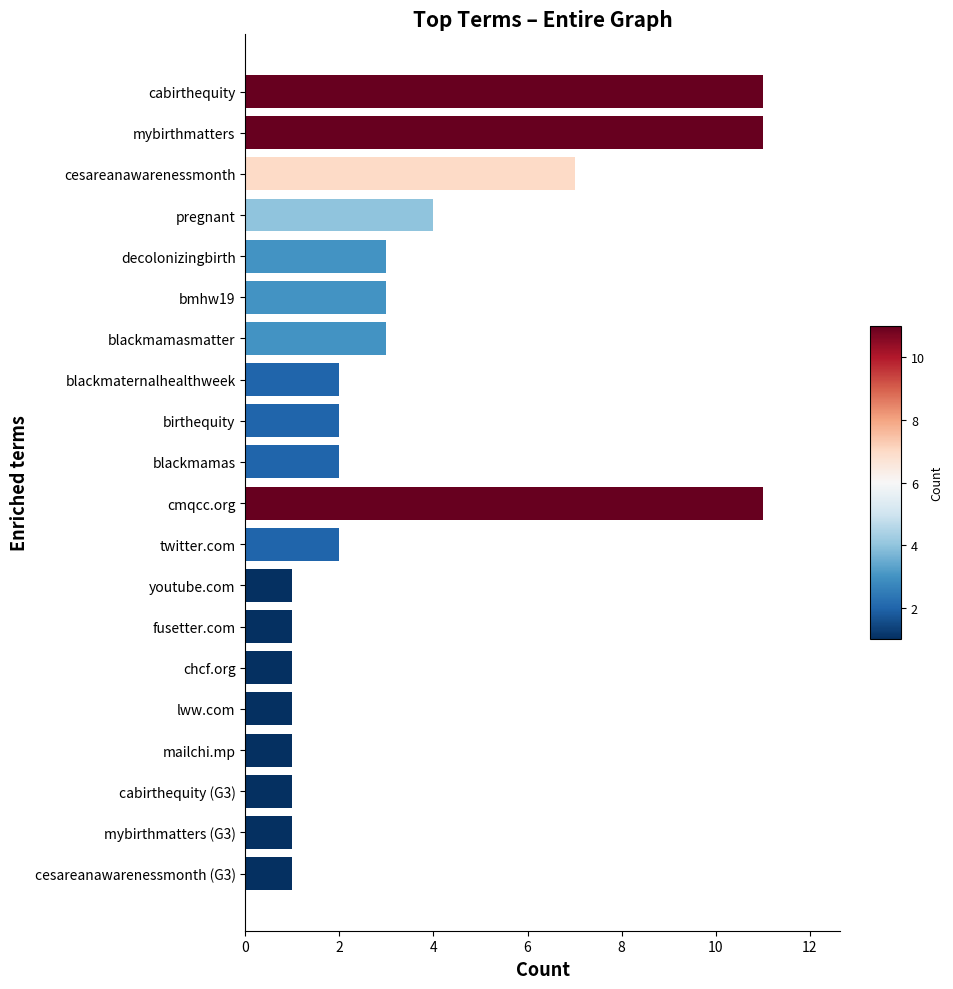

What is the greatest value displayed?

11